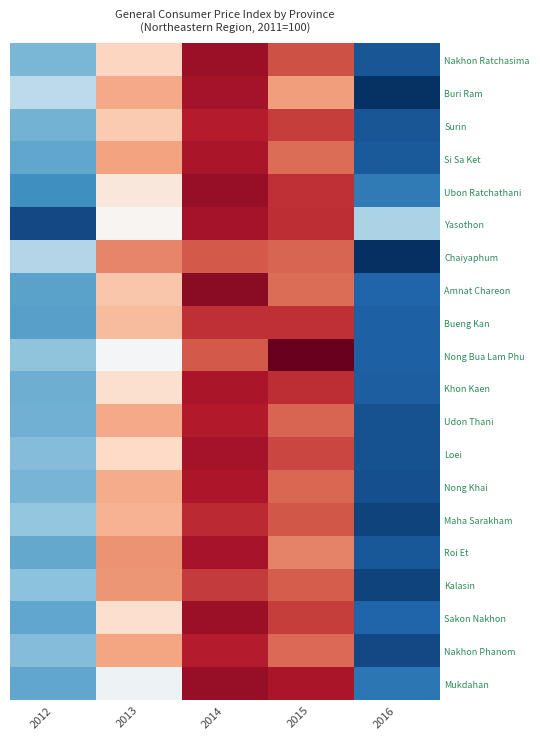

Reading left to right, transcribe all the data shown in this chart.

Nakhon Ratchasima: 2012=-0.8	2013=0.3	2014=1.2	2015=0.9	2016=-1.5
Buri Ram: 2012=-0.5	2013=0.5	2014=1.1	2015=0.6	2016=-1.7
Surin: 2012=-0.8	2013=0.3	2014=1.1	2015=0.9	2016=-1.5
Si Sa Ket: 2012=-0.9	2013=0.5	2014=1.1	2015=0.7	2016=-1.5
Ubon Ratchathani: 2012=-1.1	2013=0.1	2014=1.2	2015=1.0	2016=-1.2
Yasothon: 2012=-1.6	2013=0.0	2014=1.1	2015=1.0	2016=-0.5
Chaiyaphum: 2012=-0.5	2013=0.7	2014=0.8	2015=0.8	2016=-1.7
Amnat Chareon: 2012=-0.9	2013=0.4	2014=1.2	2015=0.8	2016=-1.4
Bueng Kan: 2012=-0.9	2013=0.4	2014=1.0	2015=1.0	2016=-1.4
Nong Bua Lam Phu: 2012=-0.7	2013=-0.0	2014=0.8	2015=1.3	2016=-1.4
Khon Kaen: 2012=-0.9	2013=0.2	2014=1.1	2015=1.0	2016=-1.4
Udon Thani: 2012=-0.8	2013=0.5	2014=1.1	2015=0.8	2016=-1.5
Loei: 2012=-0.8	2013=0.3	2014=1.1	2015=0.9	2016=-1.5
Nong Khai: 2012=-0.8	2013=0.5	2014=1.1	2015=0.8	2016=-1.5
Maha Sarakham: 2012=-0.7	2013=0.5	2014=1.0	2015=0.8	2016=-1.6
Roi Et: 2012=-0.9	2013=0.6	2014=1.1	2015=0.7	2016=-1.5
Kalasin: 2012=-0.7	2013=0.6	2014=0.9	2015=0.8	2016=-1.6
Sakon Nakhon: 2012=-0.9	2013=0.2	2014=1.2	2015=0.9	2016=-1.4
Nakhon Phanom: 2012=-0.8	2013=0.5	2014=1.1	2015=0.8	2016=-1.6
Mukdahan: 2012=-0.9	2013=-0.1	2014=1.2	2015=1.1	2016=-1.3